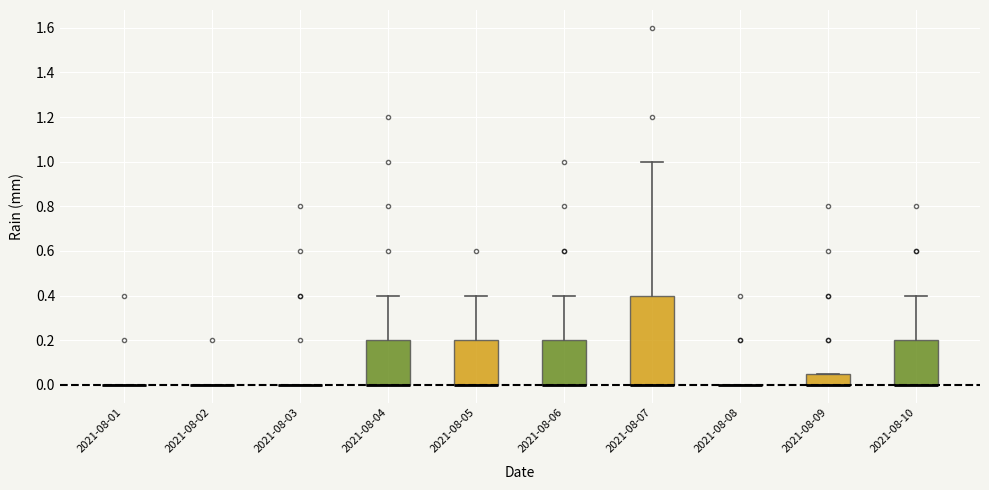

Reading left to right, read every box against the y-axis: the position of its median line, the range the box covers, and the ends of its whiskers. The values are not printed on the chart, so give them approximately, as read against the axis.

2021-08-01: box collapsed to a line at 0.00, whiskers 0.00 to 0.00
2021-08-02: box collapsed to a line at 0.00, whiskers 0.00 to 0.00
2021-08-03: box collapsed to a line at 0.00, whiskers 0.00 to 0.00
2021-08-04: median 0.00 (drawn on the box's lower edge), box 0.00 to 0.20, whiskers 0.00 to 0.40
2021-08-05: median 0.00 (drawn on the box's lower edge), box 0.00 to 0.20, whiskers 0.00 to 0.40
2021-08-06: median 0.00 (drawn on the box's lower edge), box 0.00 to 0.20, whiskers 0.00 to 0.40
2021-08-07: median 0.00 (drawn on the box's lower edge), box 0.00 to 0.40, whiskers 0.00 to 1.00
2021-08-08: box collapsed to a line at 0.00, whiskers 0.00 to 0.00
2021-08-09: median 0.00 (drawn on the box's lower edge), box 0.00 to 0.06, whiskers 0.00 to 0.06
2021-08-10: median 0.00 (drawn on the box's lower edge), box 0.00 to 0.20, whiskers 0.00 to 0.40